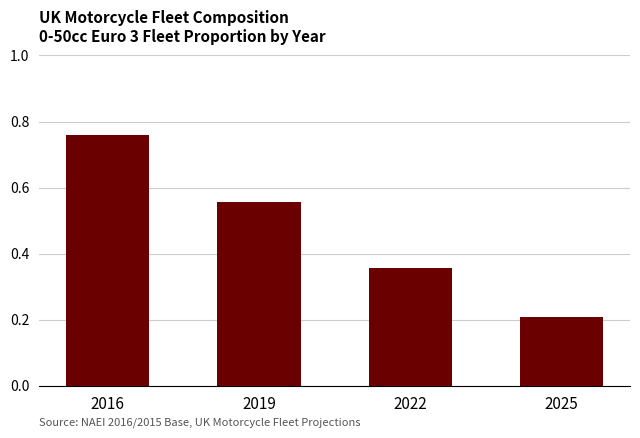

List the labels in order of value, largest first.

2016, 2019, 2022, 2025